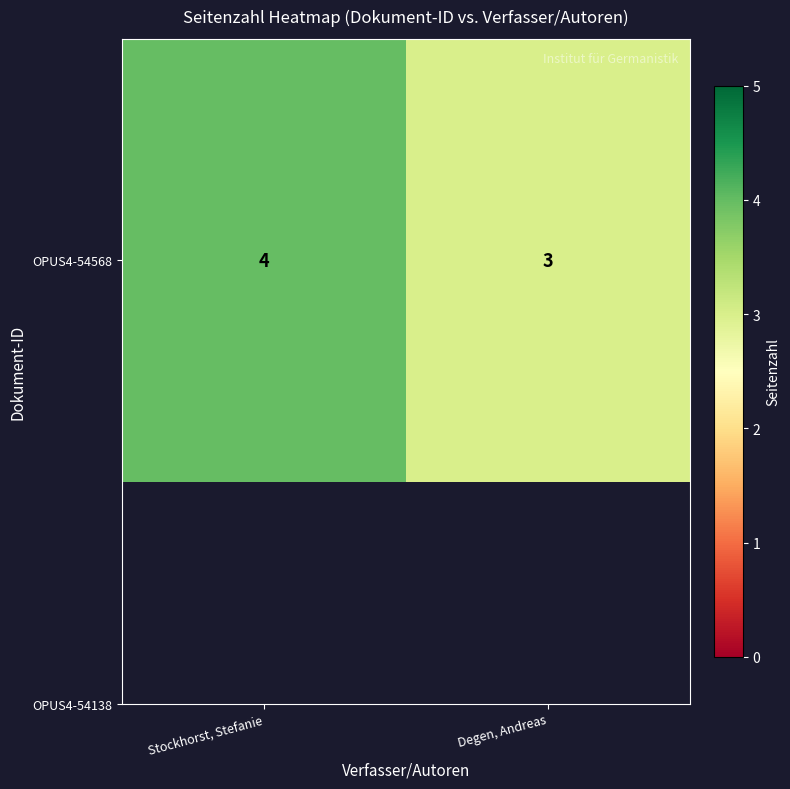

What is the sum of the values at Stockhorst, Stefanie and Degen, Andreas?

7